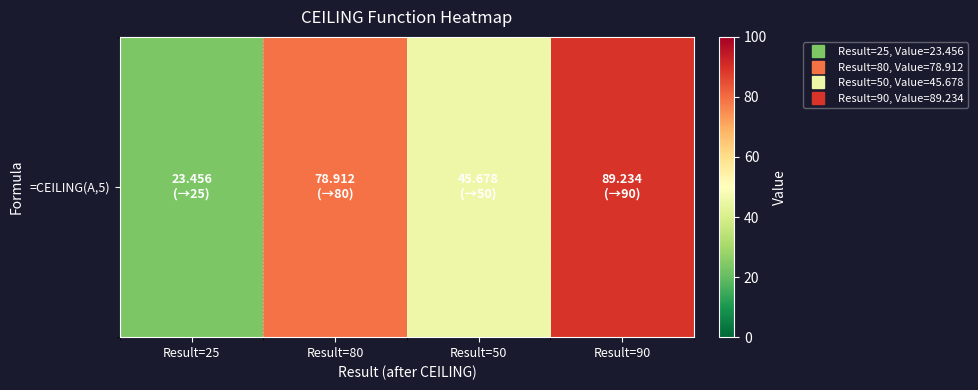

List the labels in order of value, smallest first.

Result=25, Result=50, Result=80, Result=90